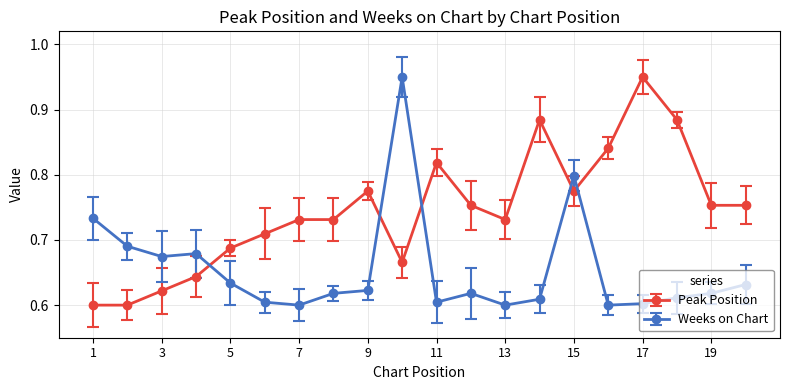

Does the chart have visible grid lines?

Yes